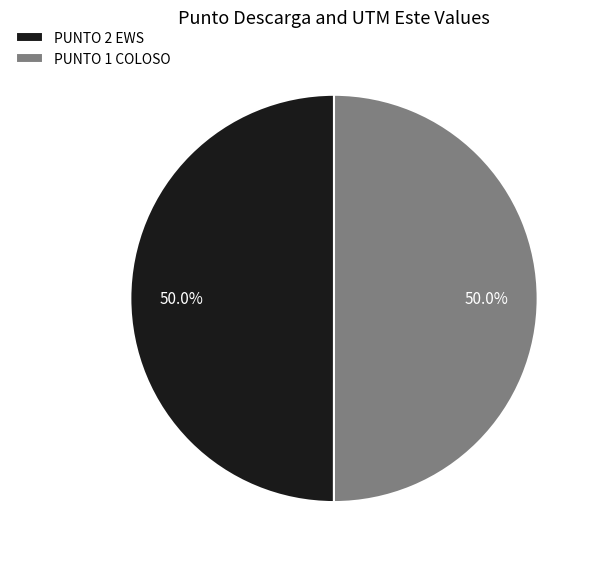

The PUNTO 1 COLOSO slice represents 59% of the pie. True or false?

False